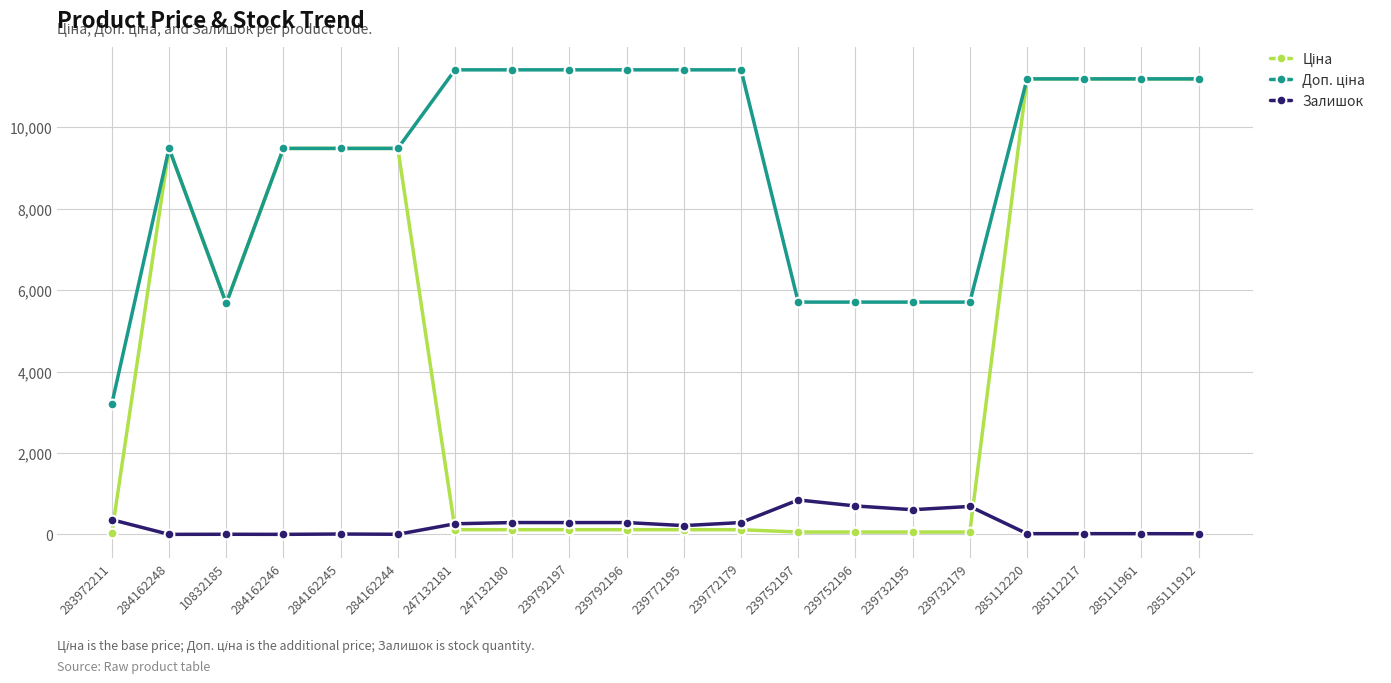

What is the greatest value displayed?

11410.0